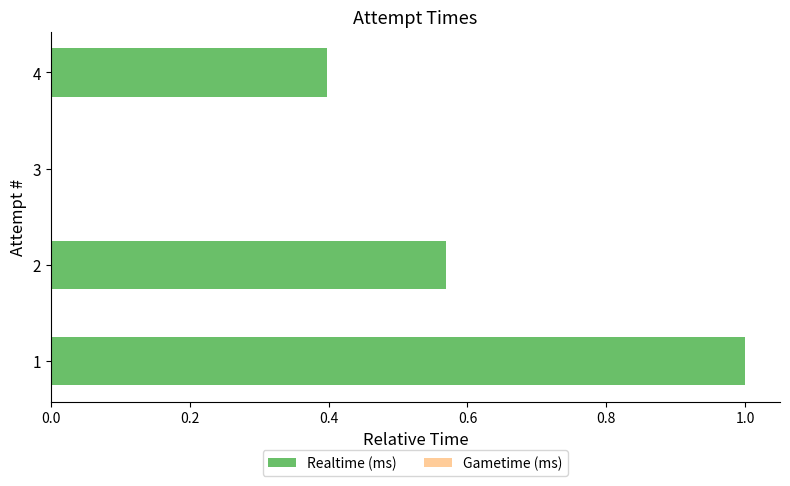

What is the change in value from 1 to 4?

-0.6